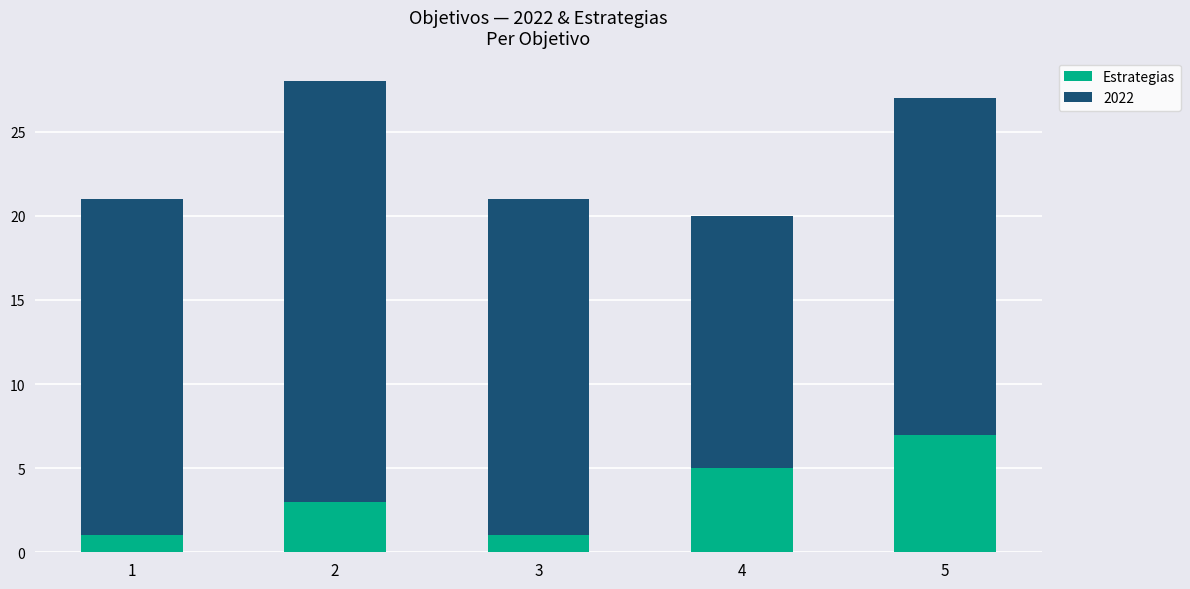

What is the difference between the maximum and second lowest values in the Estrategias series?

6